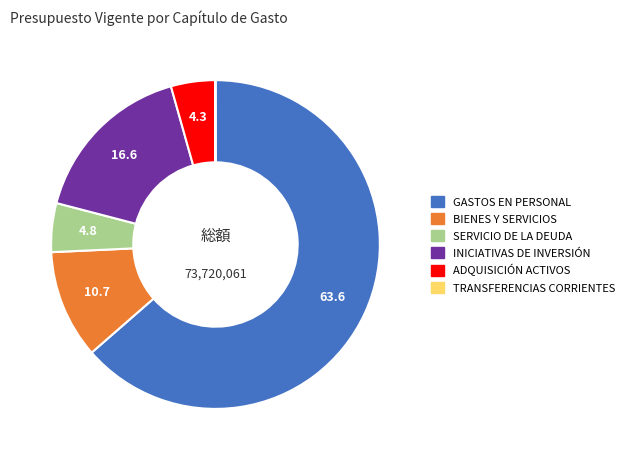

What is the largest slice in the pie chart?

GASTOS EN PERSONAL